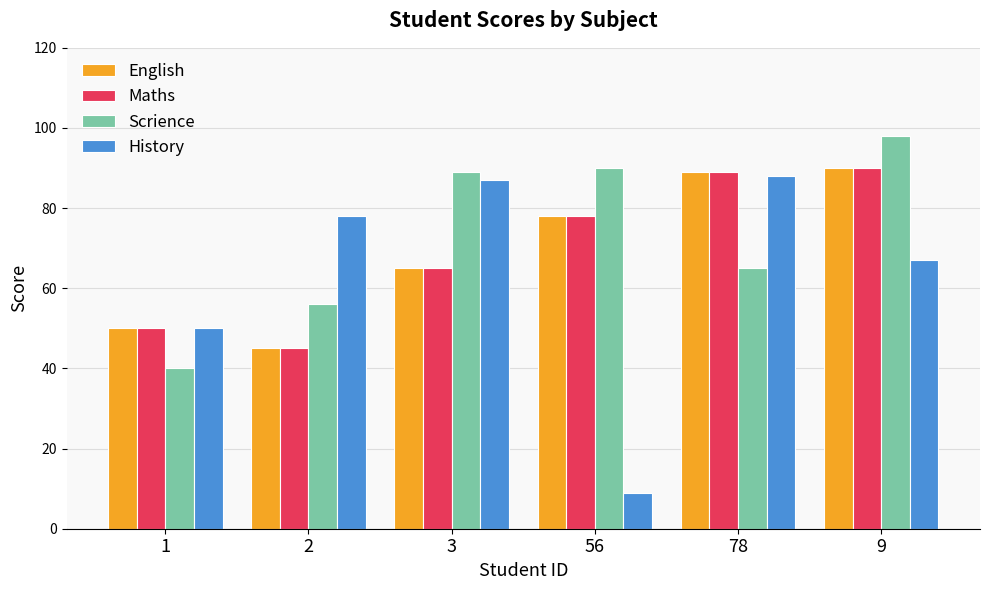

Reading right to left, what are all the values shown in this chart?

English: 90	89	78	65	45	50
Maths: 90	89	78	65	45	50
Scrience: 98	65	90	89	56	40
History: 67	88	9	87	78	50